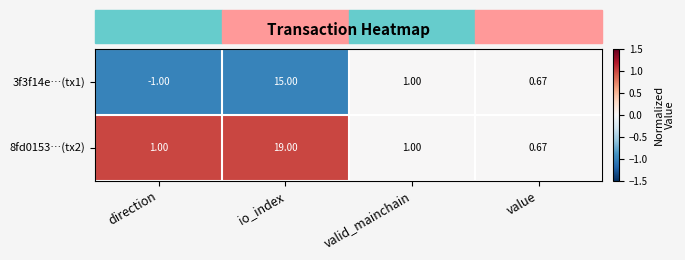

At io_index, list the series in order from smallest to largest.

3f3f14e…(tx1), 8fd0153…(tx2)